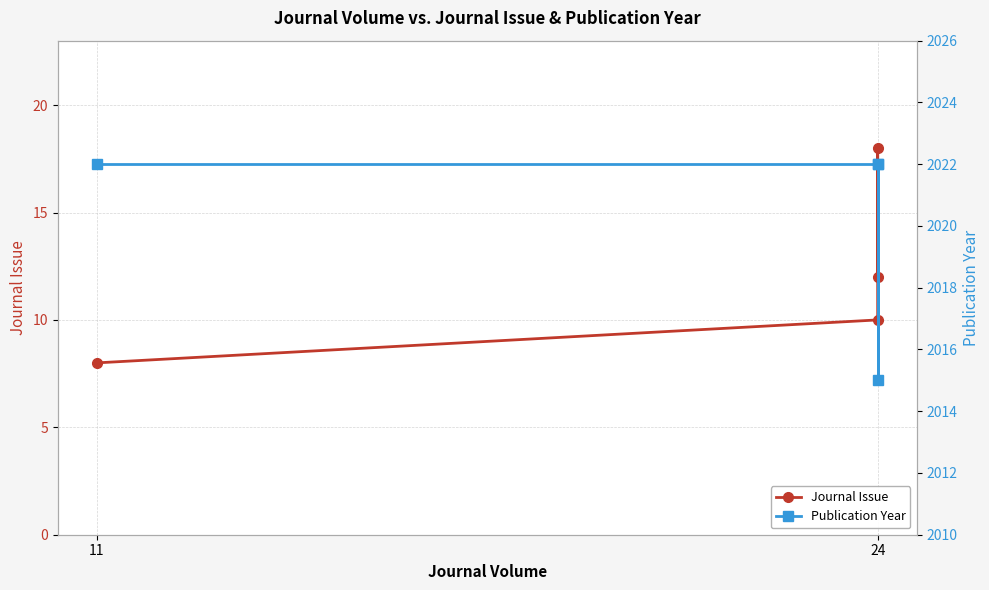

Between 11 and 24, which series saw the biggest shift?

Publication Year